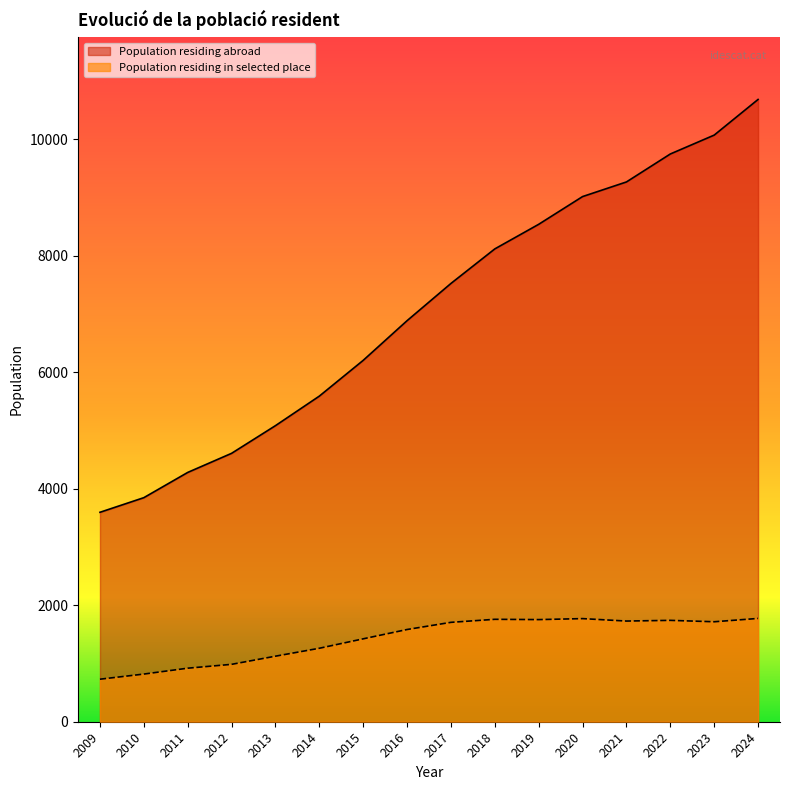

The value of Population residing in selected place at 2015 is 1423. True or false?

True